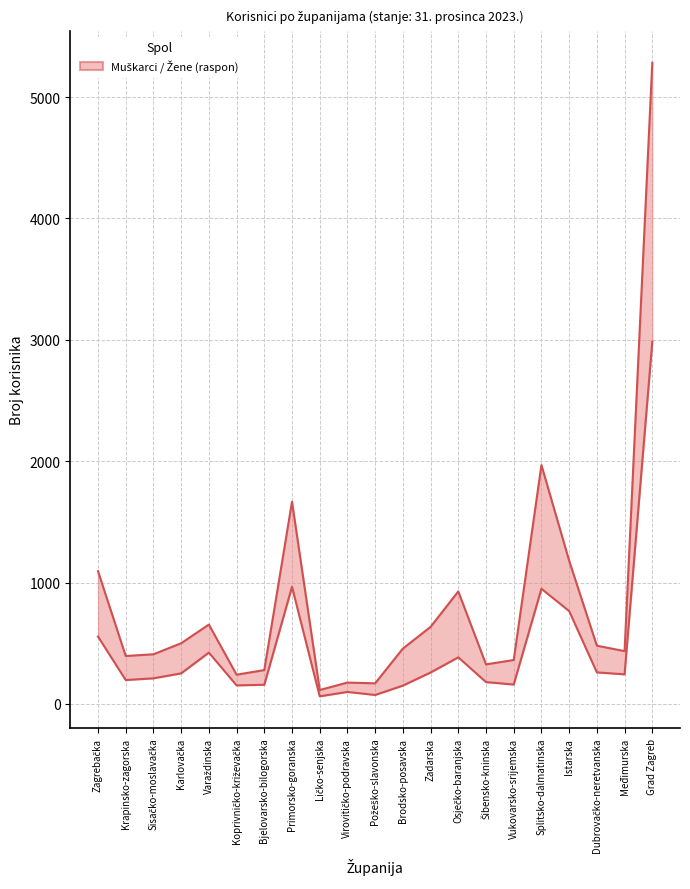

True or false: Žene has a value of 263 at Osječko-baranjska.

False